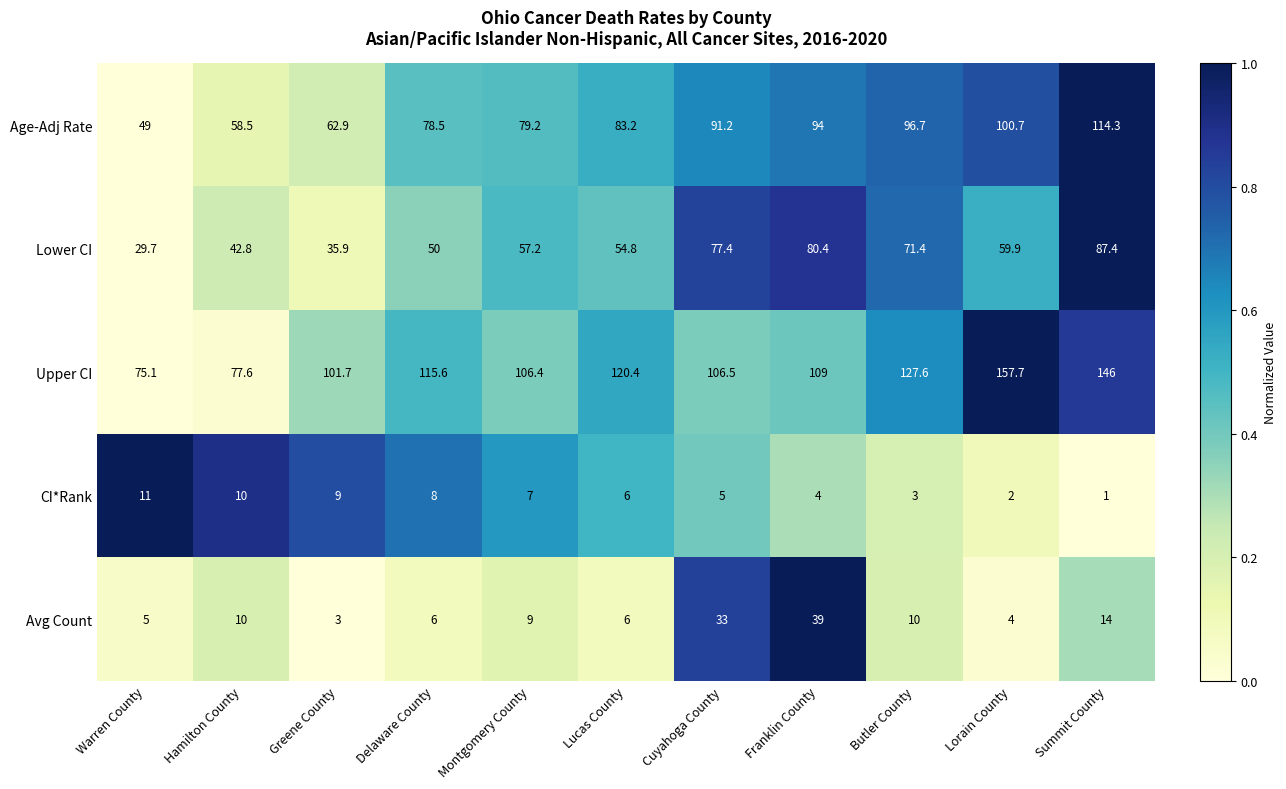

How many distinct data groups are displayed?

5